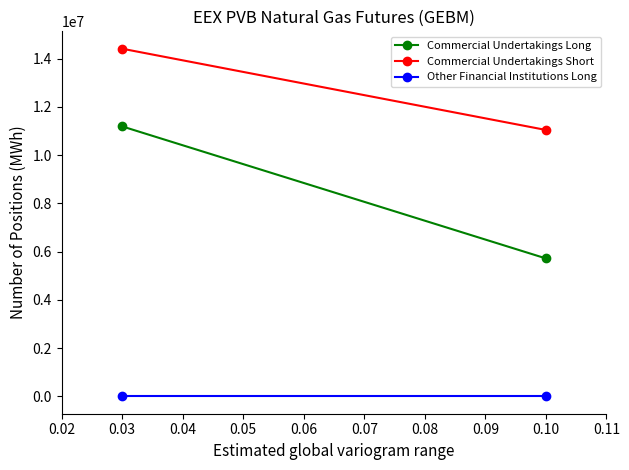

The Commercial Undertakings Long series shows 7718929 at 0.10. True or false?

False